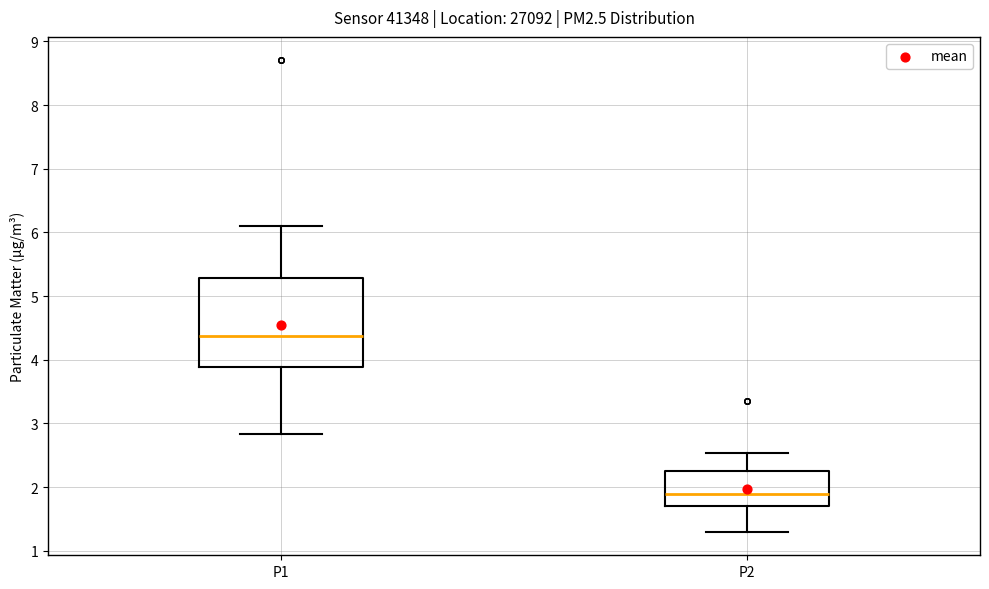

Reading left to right, transcribe this box plot: for each box, give where its median line is, the range the box spans, and where its two whiskers end, as read against the y-axis. The values are not printed on the chart, so give them approximately, as read against the axis.

P1: median 4.4, box 3.9 to 5.3, whiskers 2.8 to 6.1
P2: median 1.9, box 1.7 to 2.3, whiskers 1.3 to 2.5